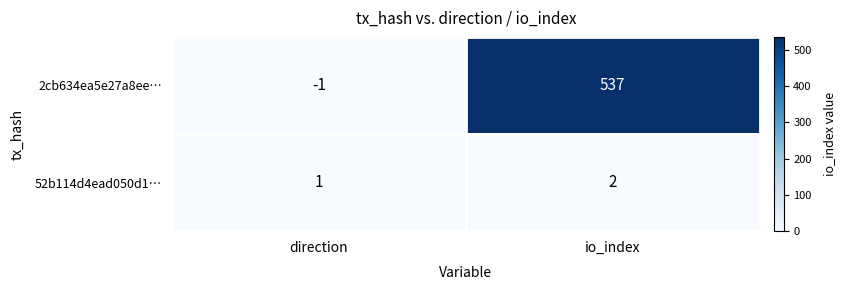

What is the sum of the 2cb634ea5e27a8ee… values at direction and io_index?

536